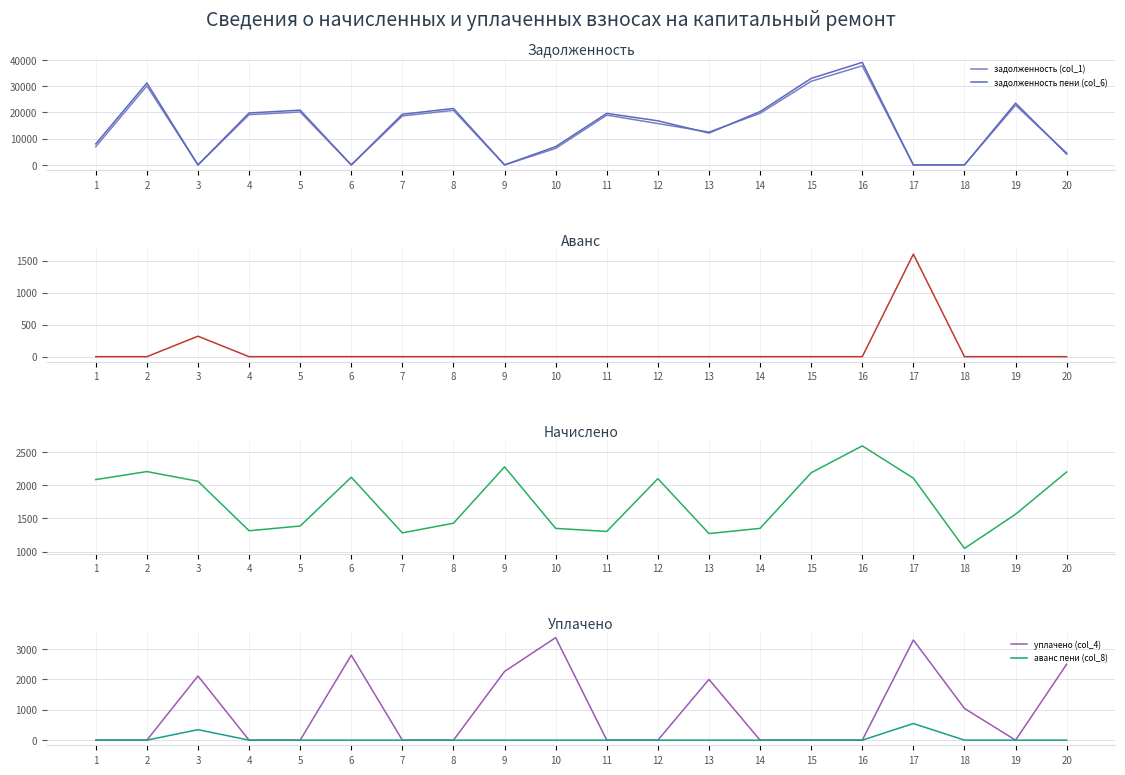

The value of аванс пени (col_8) at 13 is 362.9. True or false?

False